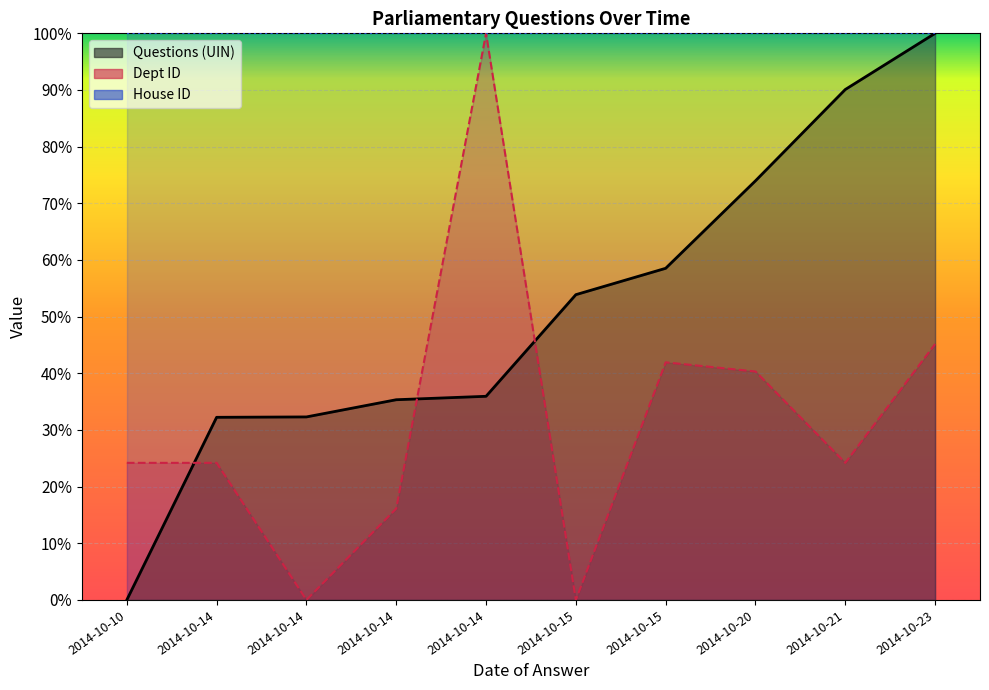

How many positive values does the Dept ID series have?

8